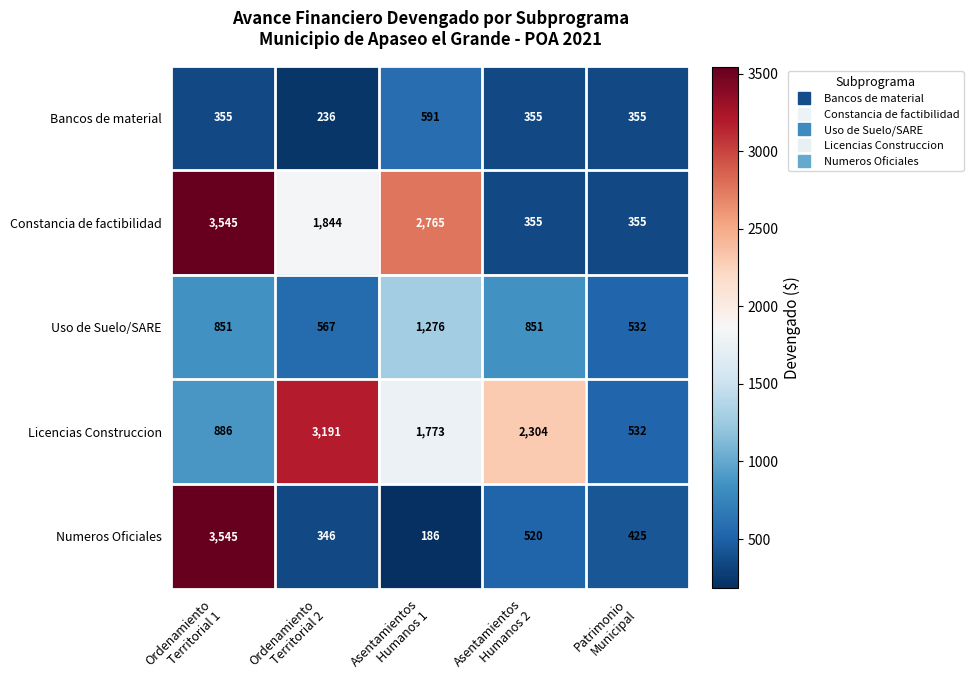

What is the maximum value for Licencias Construccion?

3191